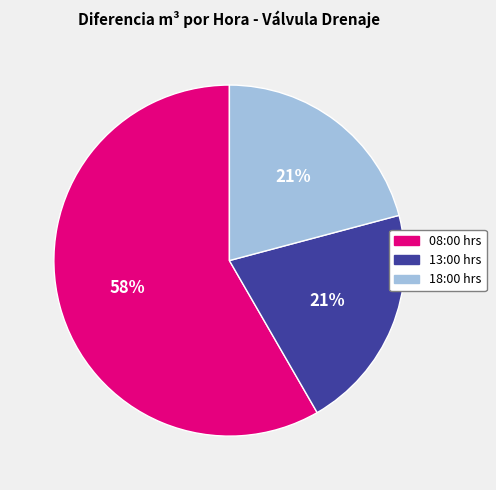

What percentage is the 13:00 hrs slice, to the nearest percent?

21%